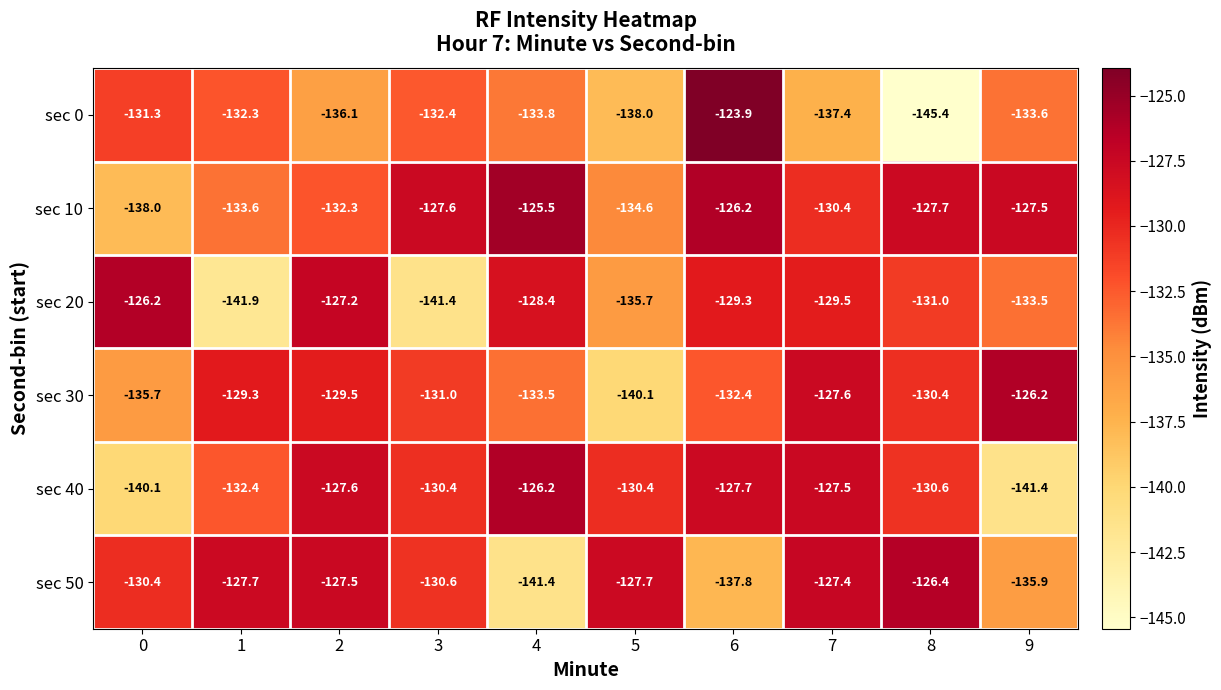

At 6, list the series in order from largest to smallest.

sec 0, sec 10, sec 40, sec 20, sec 30, sec 50